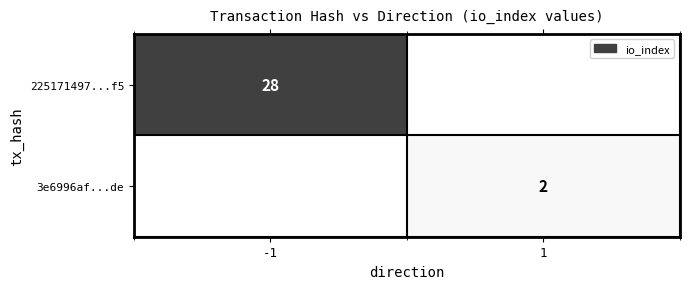

Which category has the highest value across all series?

-1